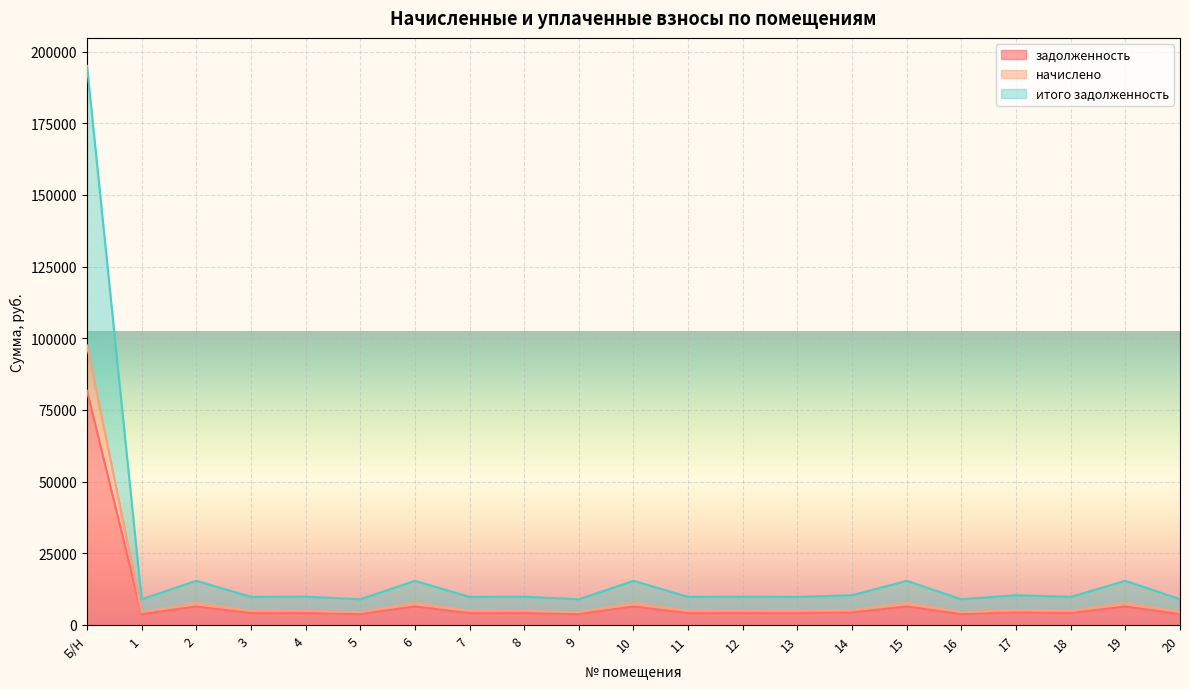

What is the label of the 19th point from the left?

18